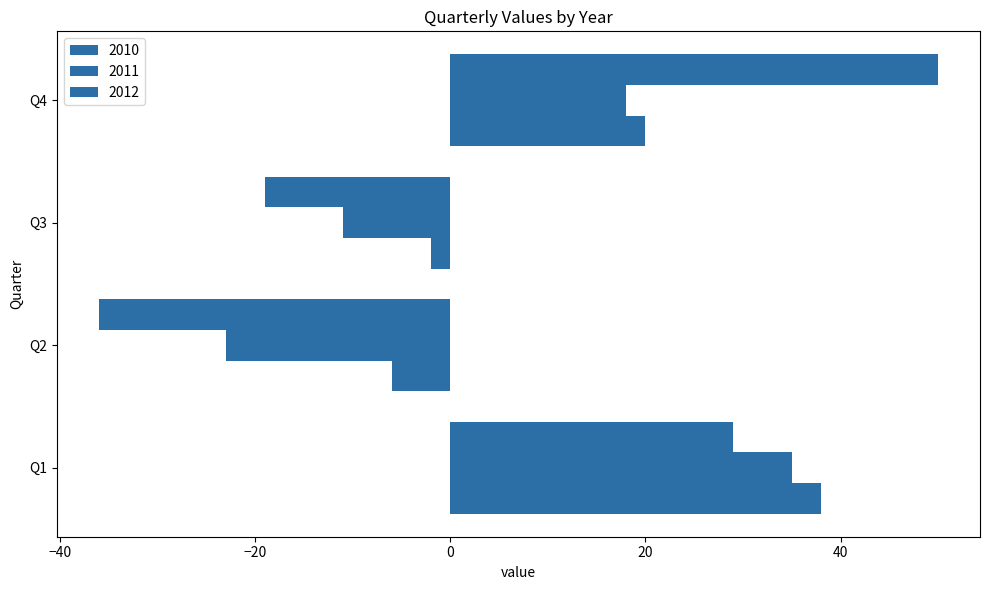

Which series changed the most between Q2 and Q4?

2012